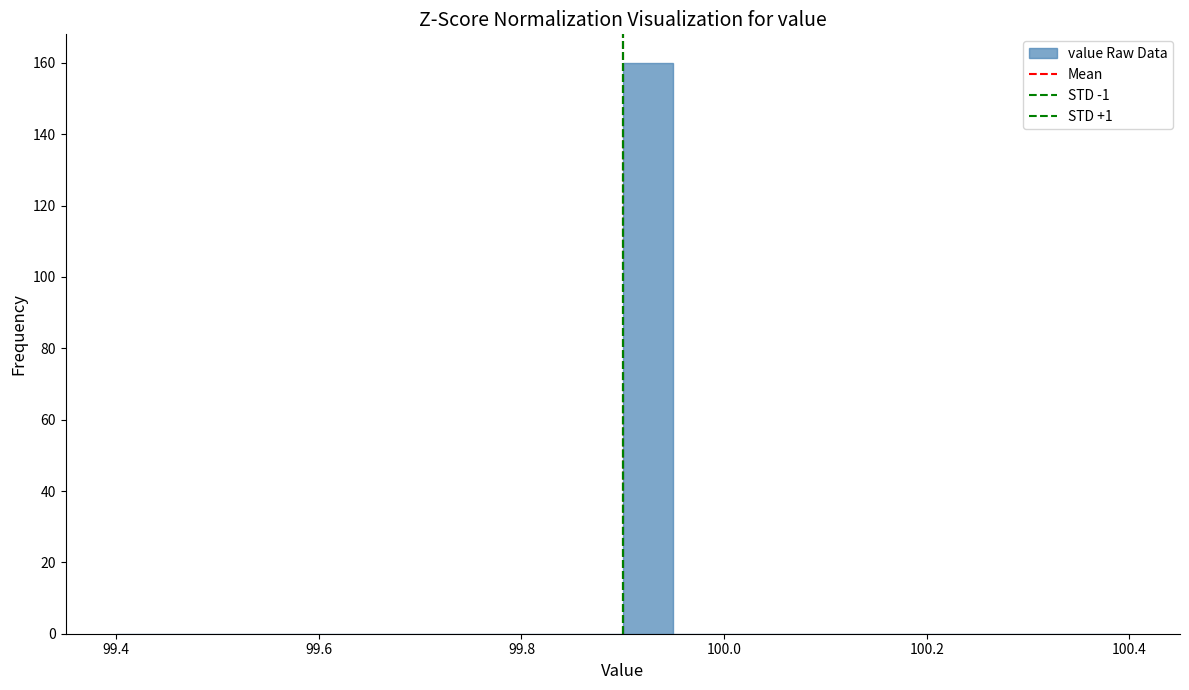

Around what value on the x-axis is the tallest bar? Give the approximate position of its centre, as read against the axis.

99.92